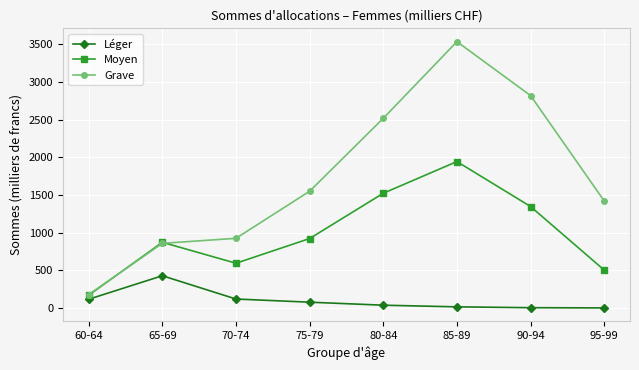

List the series in order of their peak value, highest first.

Grave, Moyen, Léger